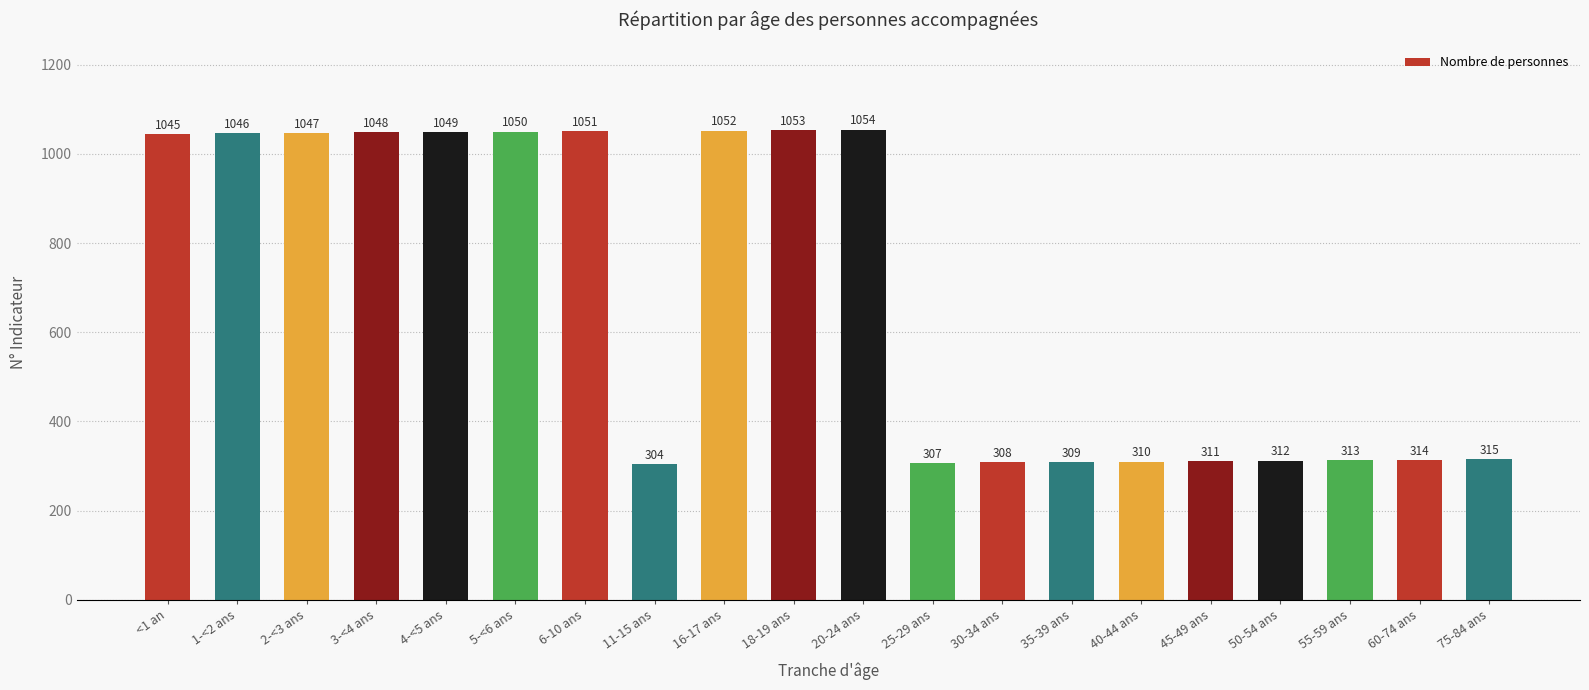

What is the label of the 2nd bar from the left?

1-<2 ans